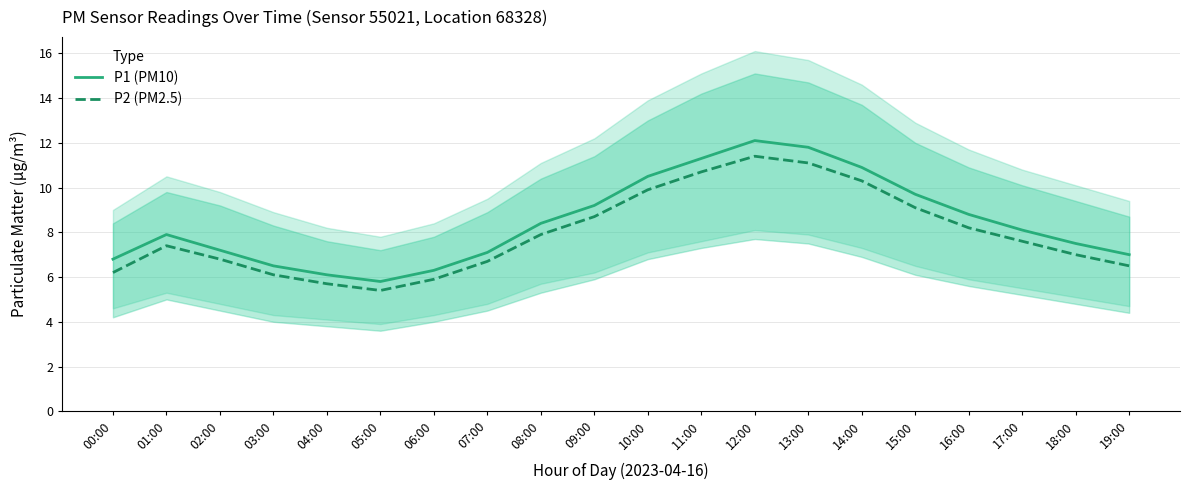

How many lines are shown in the chart?

2